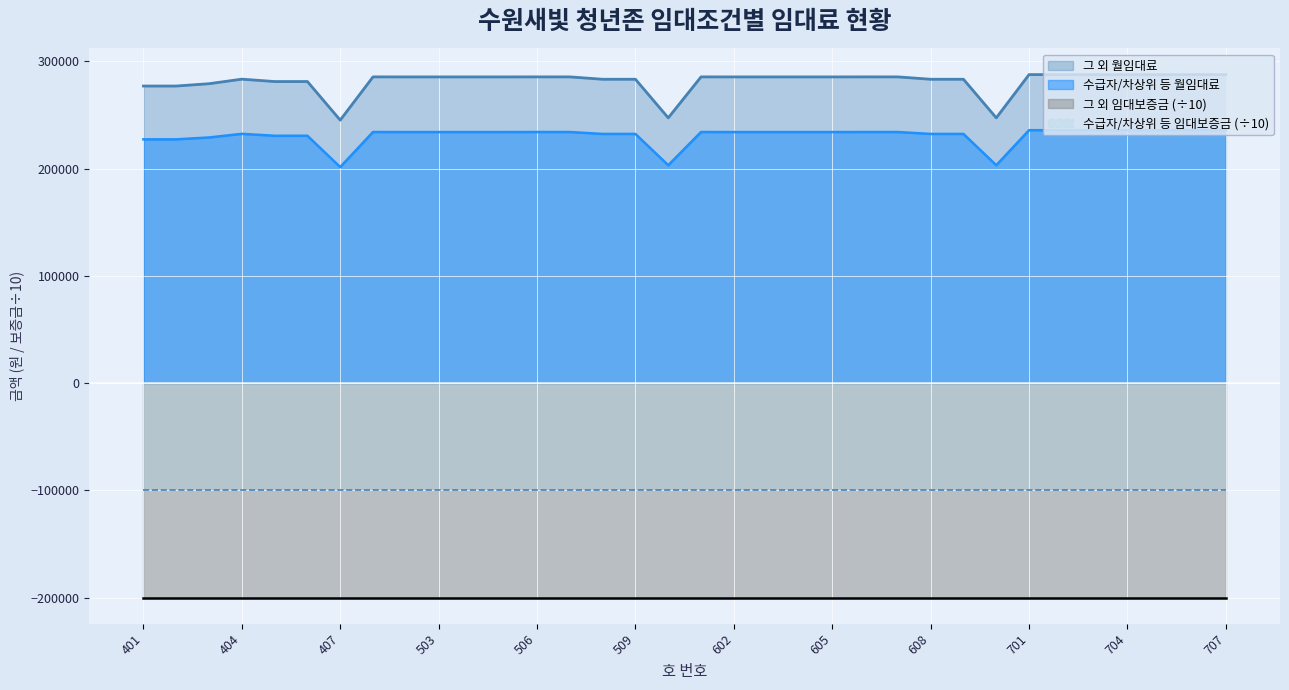

What value does the 수급자/차상위 등 월임대료 series have at 706, to the nearest 50?

235900